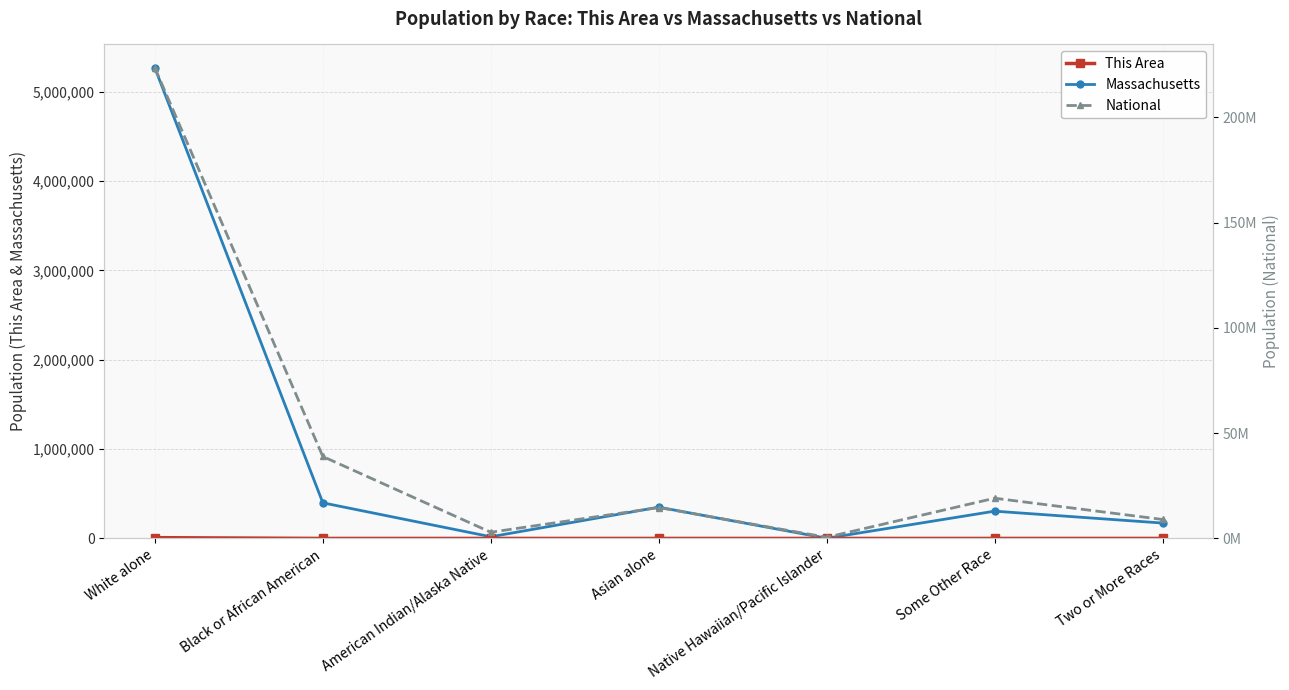

True or false: Massachusetts and National cross at least once.

False